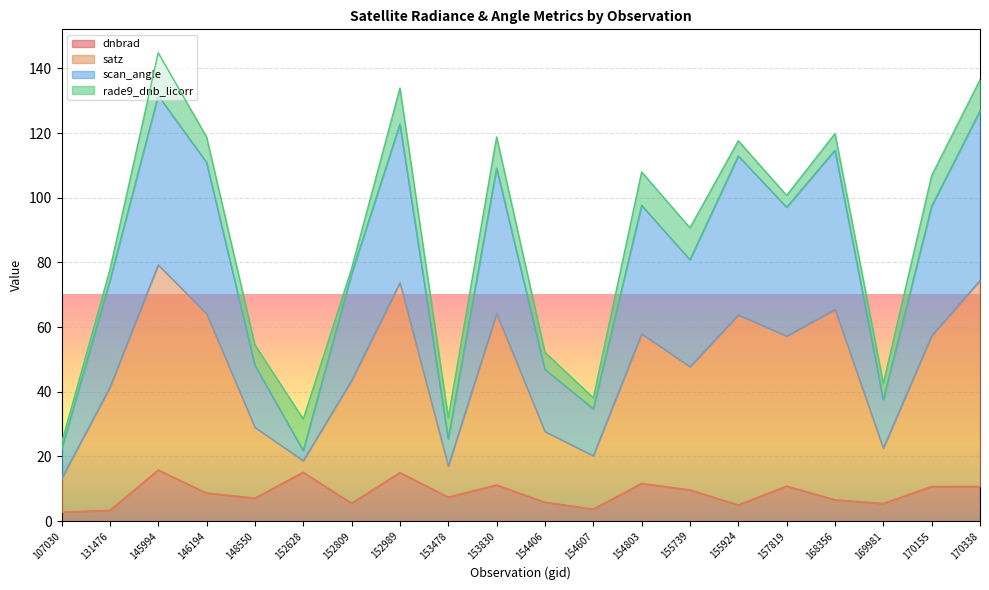

What is the value of the dnbrad point at the 19th from the left?

10.7